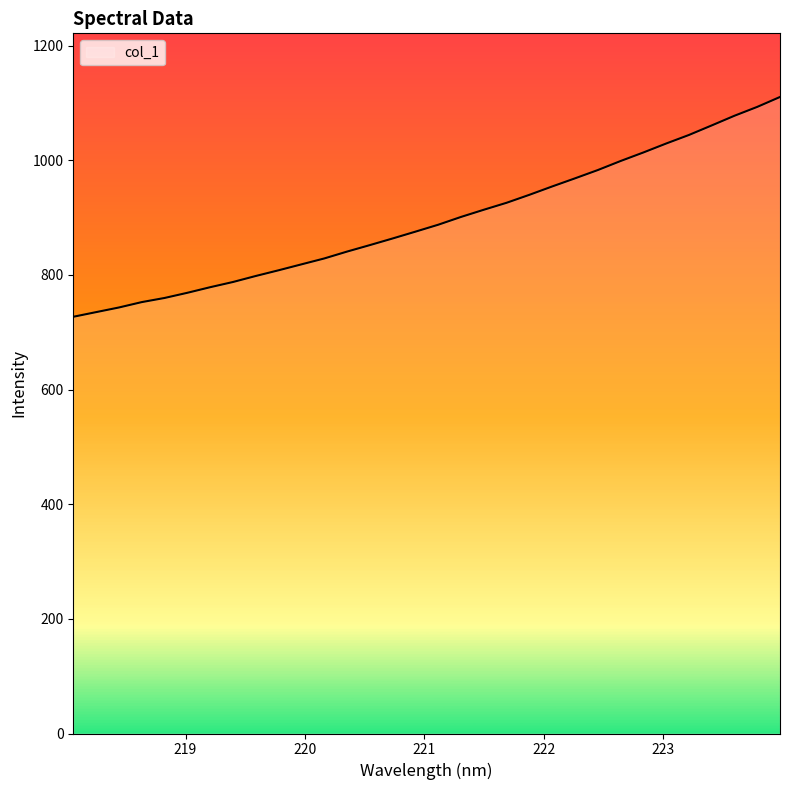

What is the difference between the maximum and minimum values?

383.4